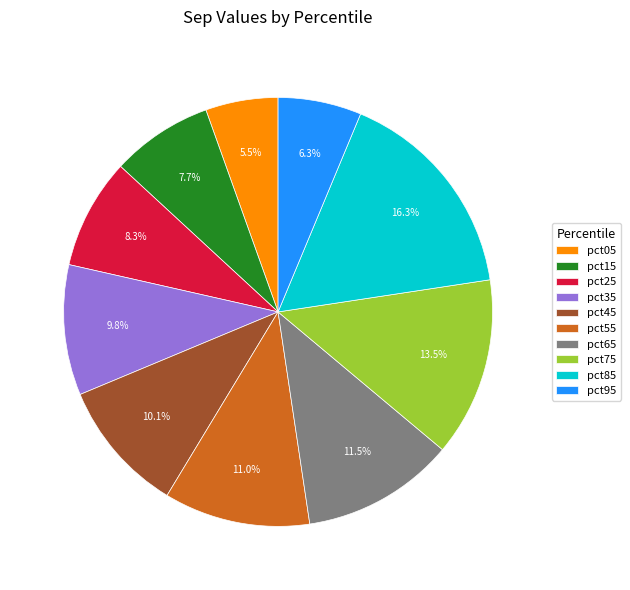

Do pct35 and pct75 together represent more than half of the pie?

No